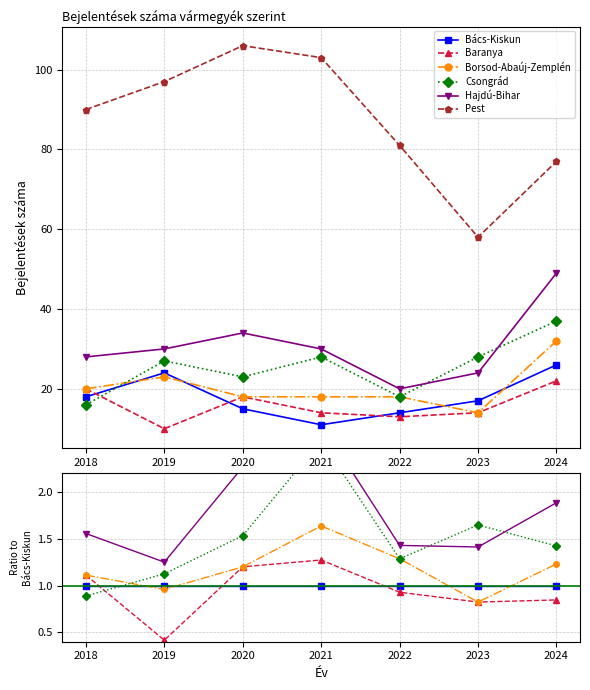

Is the value of Bács-Kiskun at 2018 greater than the value of Csongrád at 2018?

Yes